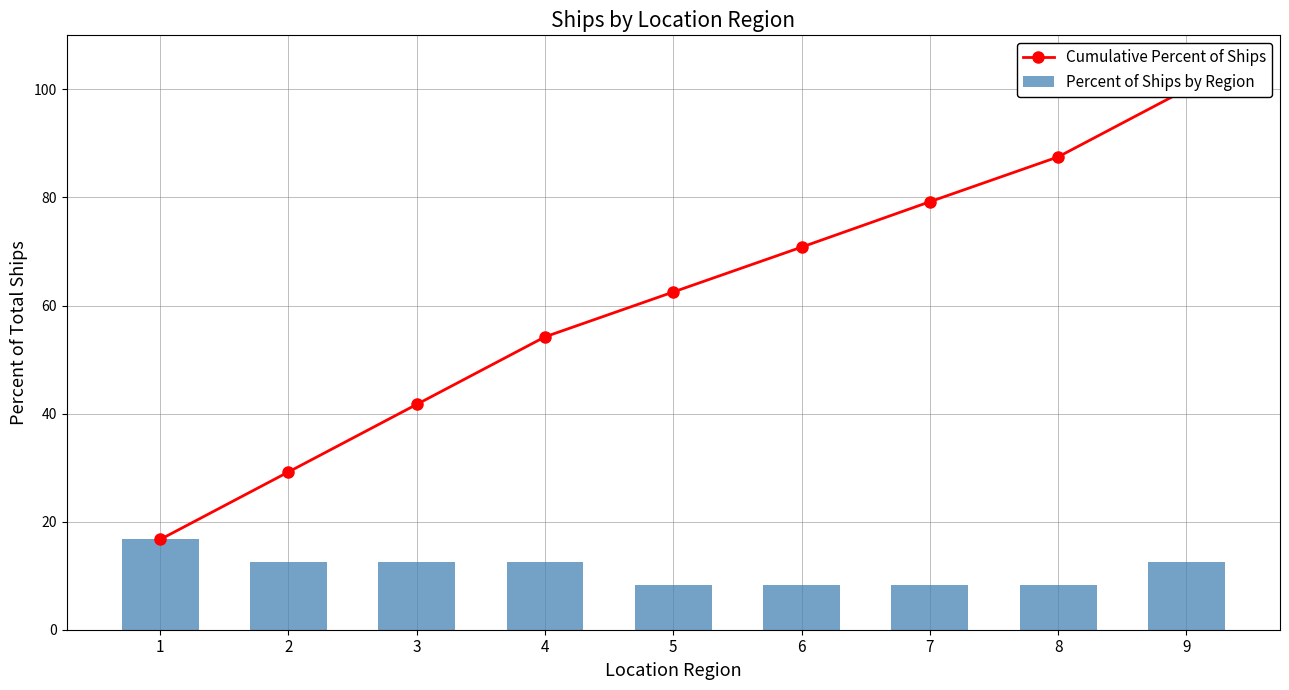

Read the Cumulative Percent of Ships value at 6.

70.8